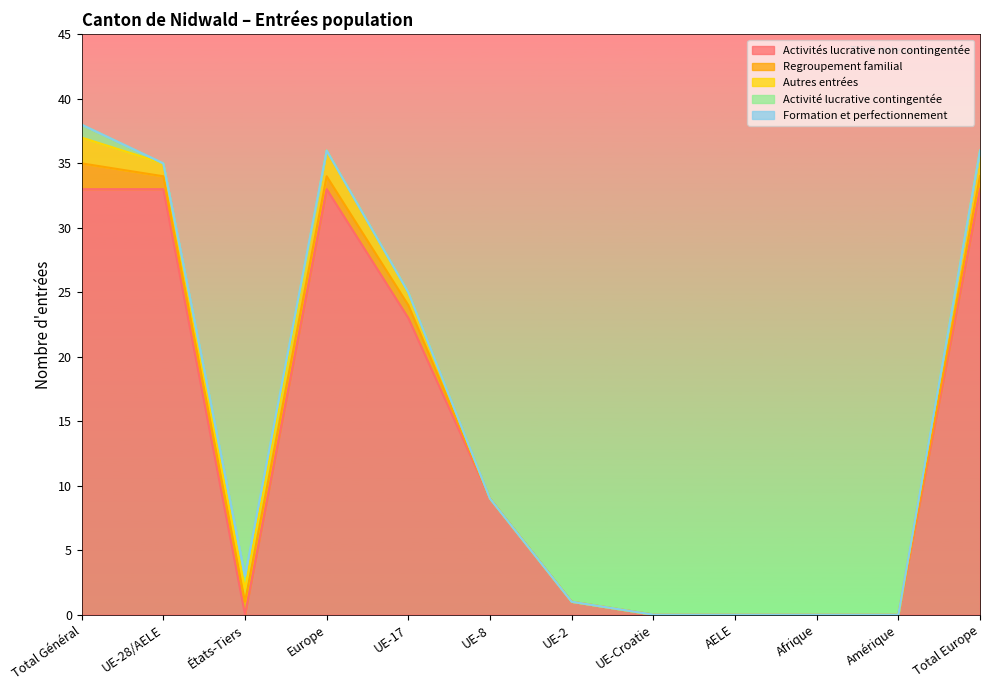

What is the maximum value shown in the chart?

33